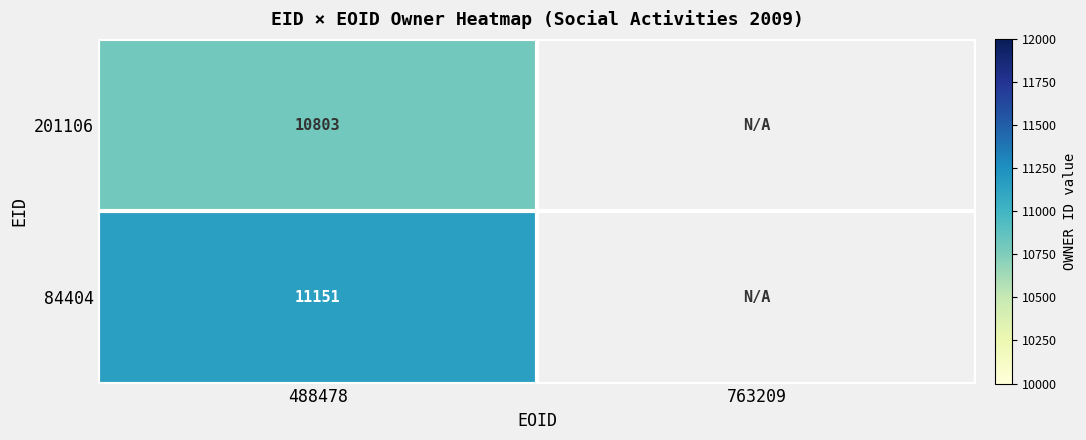

Between 488478 and 763209, which is larger?

763209